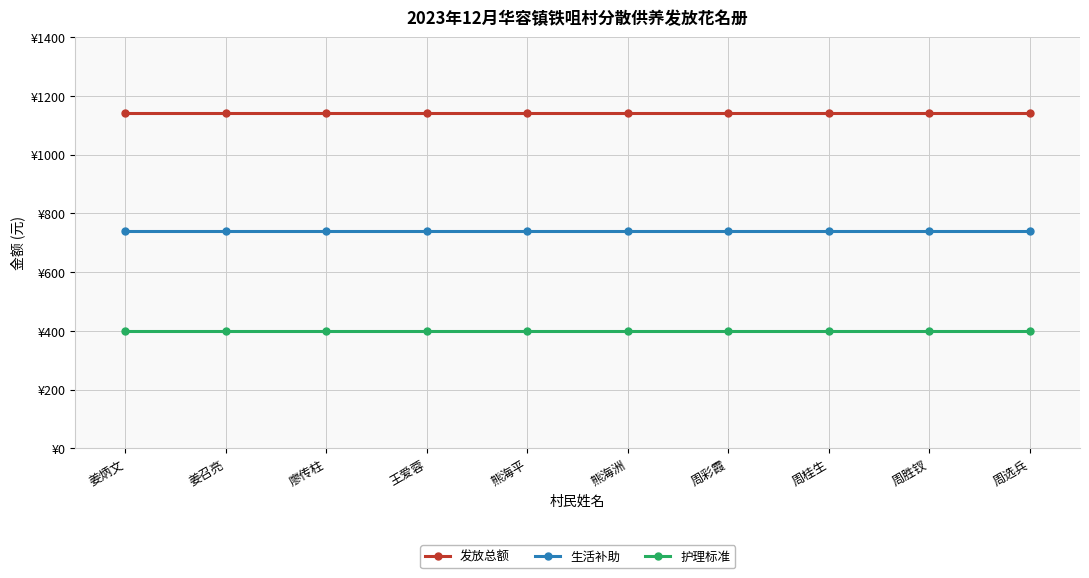

What is the minimum value shown in the chart?

399